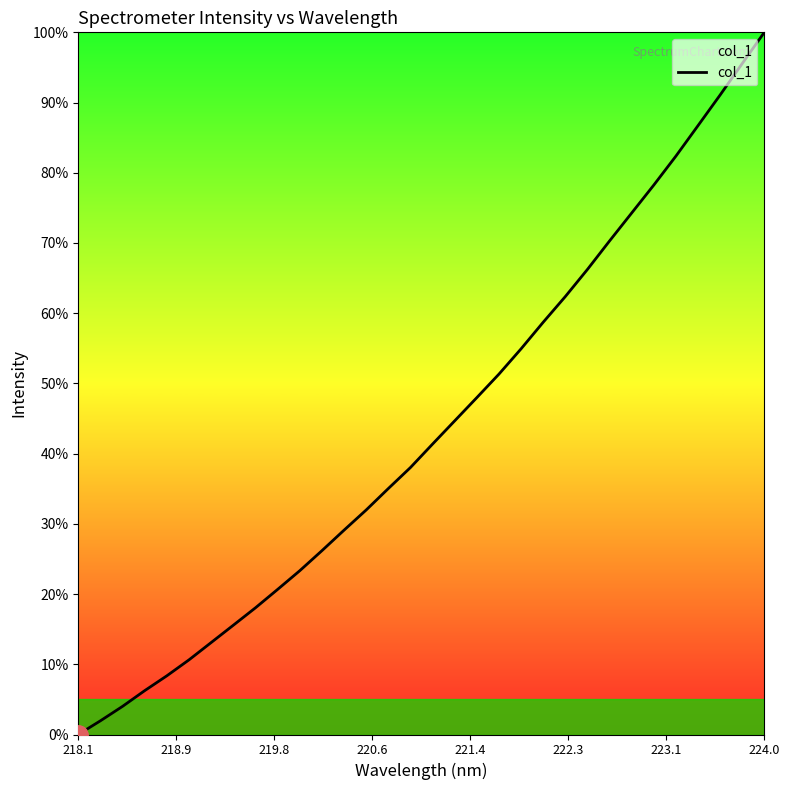

What is the difference between the maximum and minimum values?

100.0